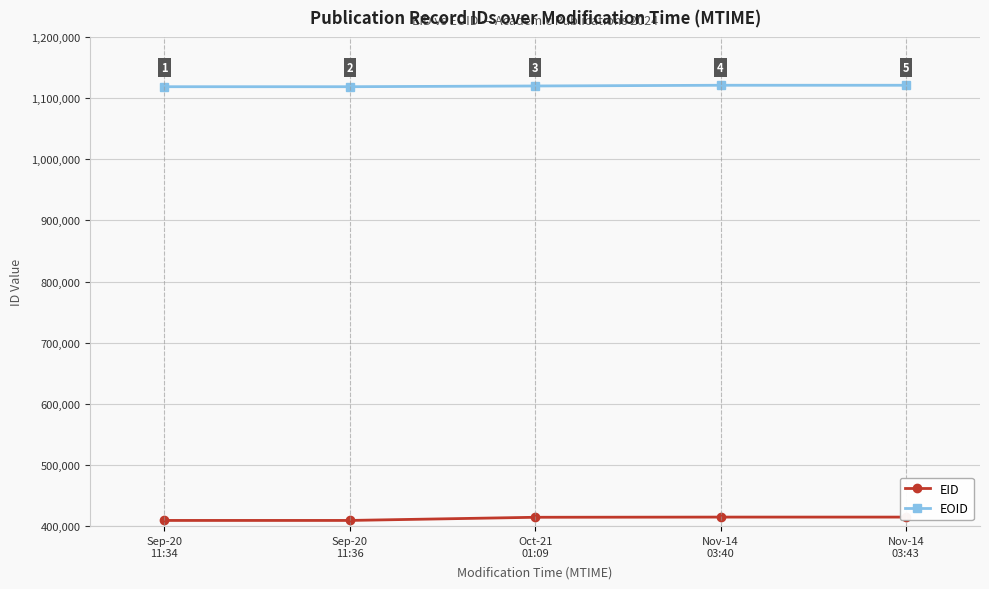

Rank the categories by EID value from lowest to highest.

Sep-20
11:34, Sep-20
11:36, Oct-21
01:09, Nov-14
03:40, Nov-14
03:43